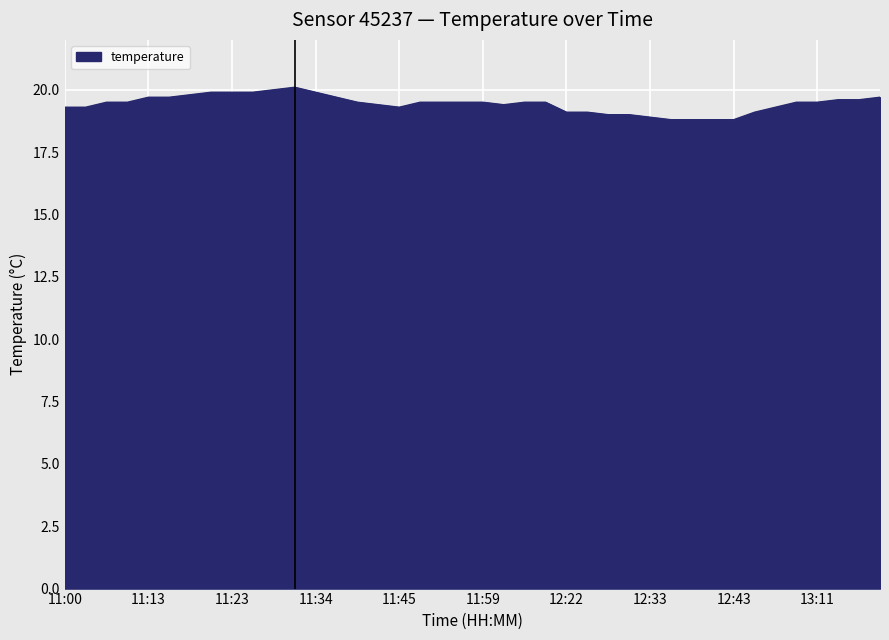

What is the maximum value shown in the chart?

20.1